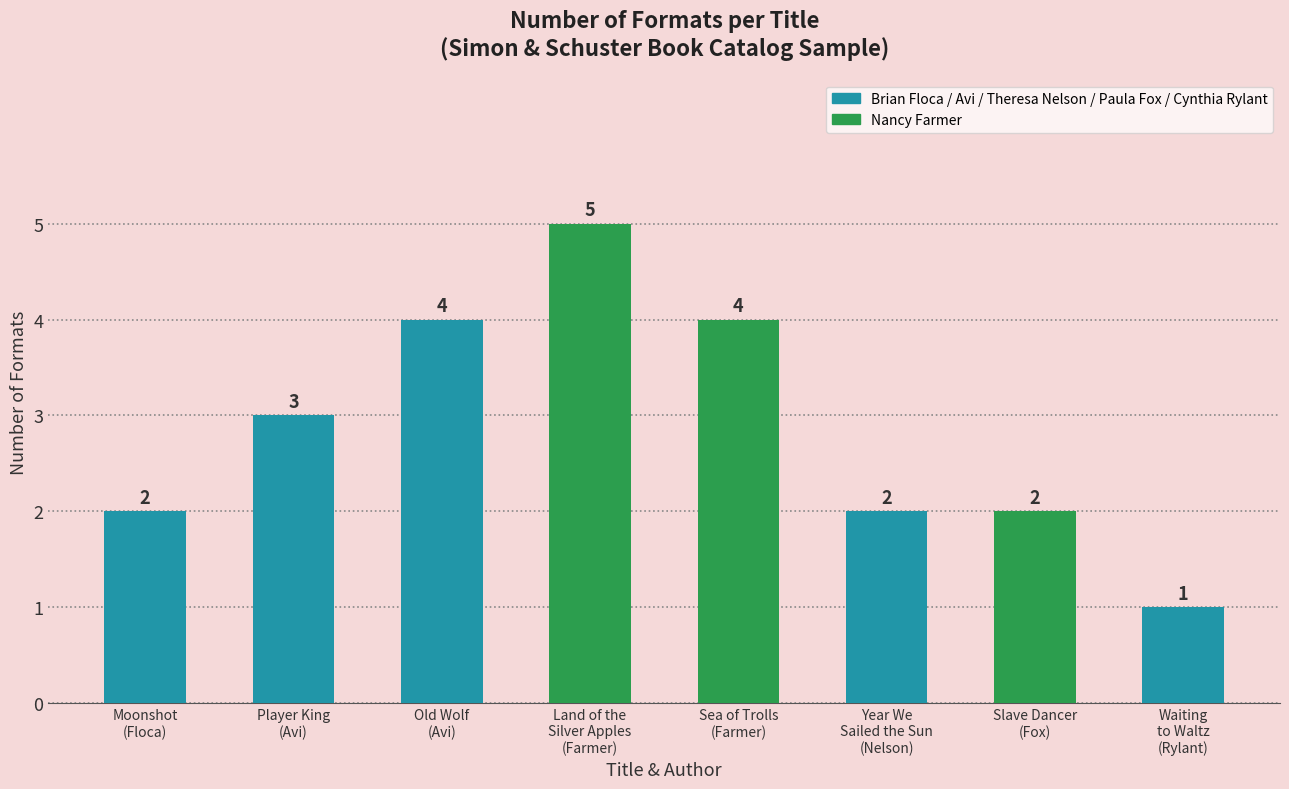

At which label is the value closest to 3?

Player King
(Avi)